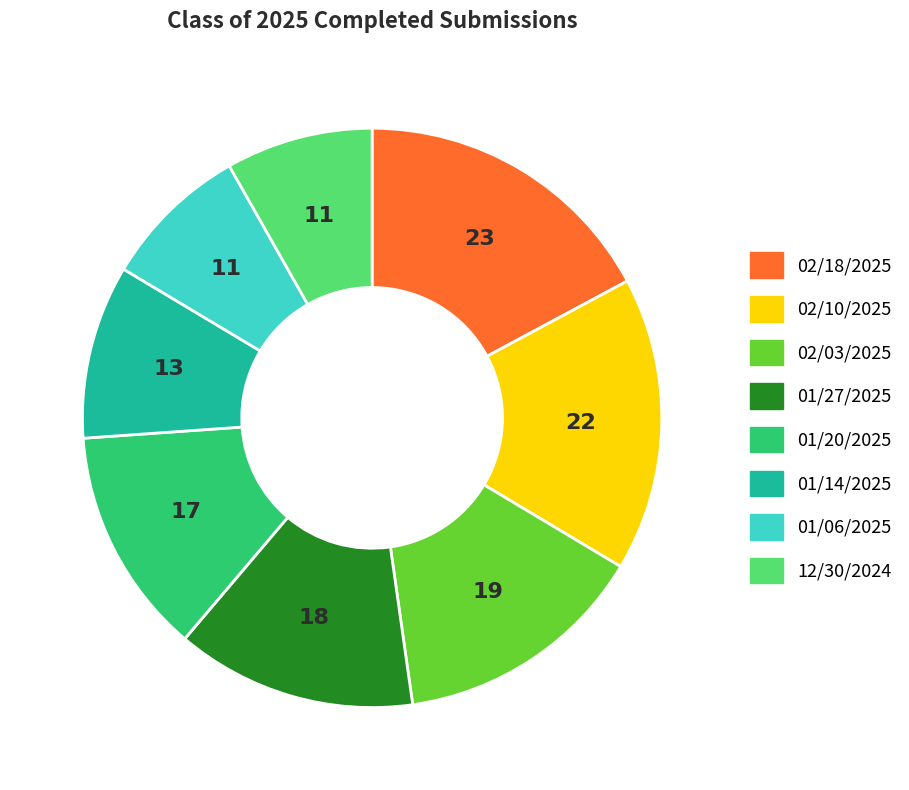

Is it true that 01/27/2025 is 26% of the pie?

False